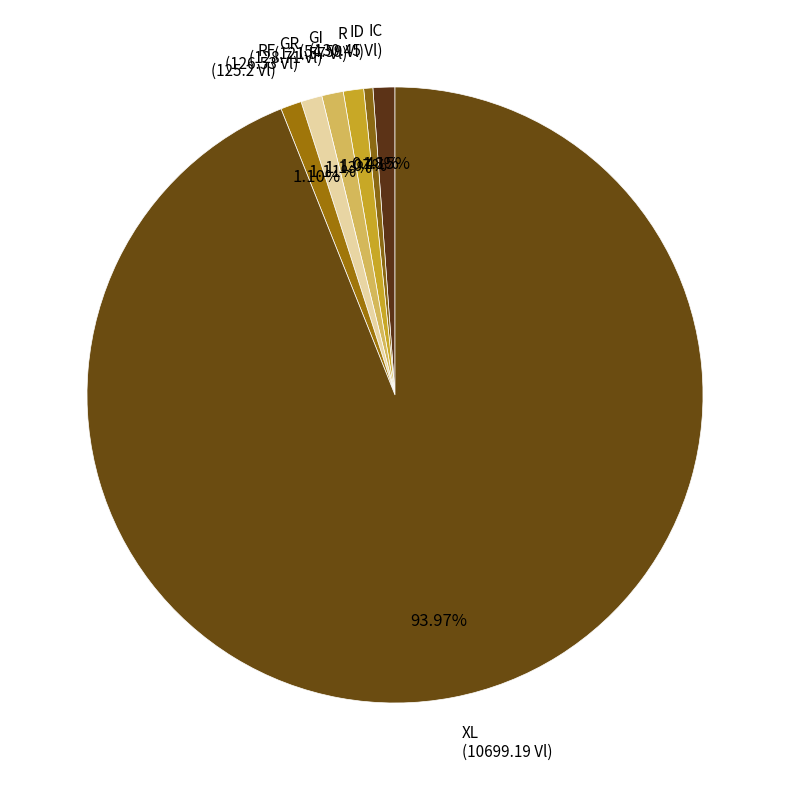

Which category accounts for the majority?

XL